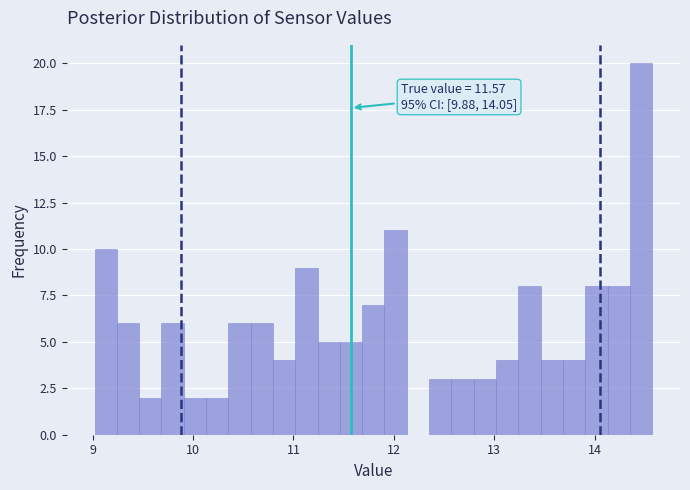

Read against the x-axis, roughly where is the centre of the tallest bar?

14.5